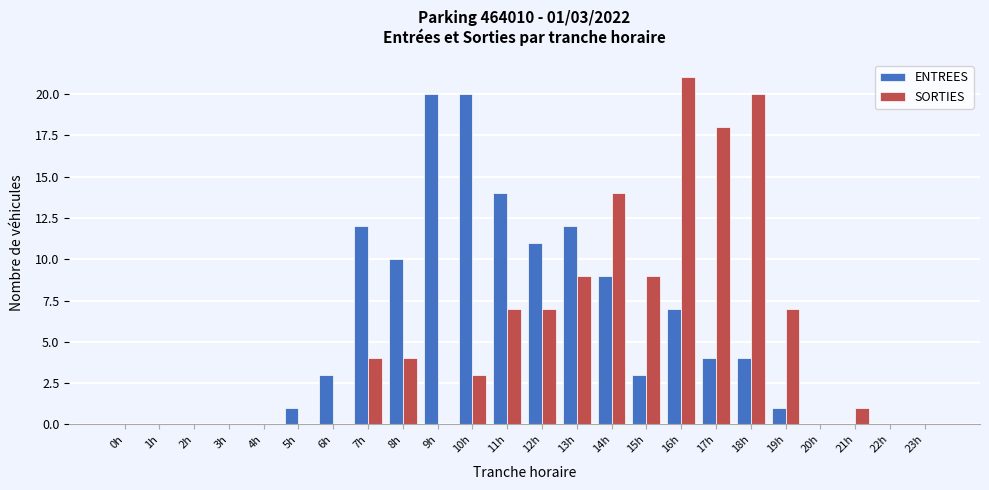

Is it true that ENTREES equals 10 at 8h?

True